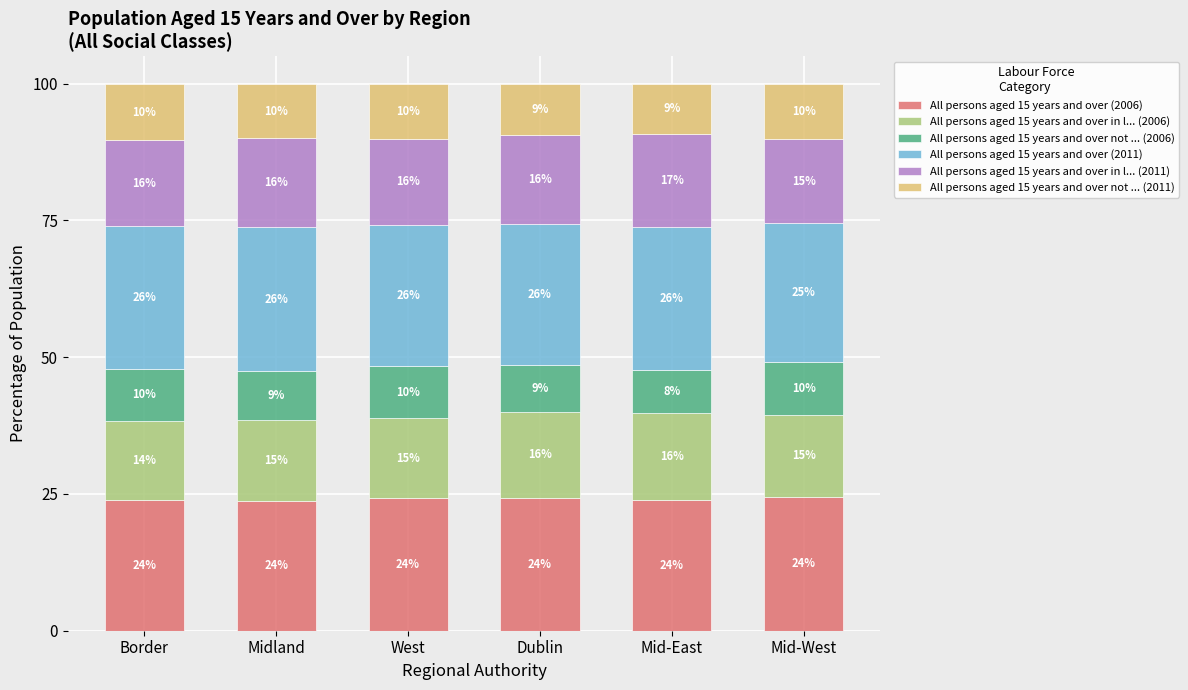

What is the total value across all series at Mid-East?

100.0